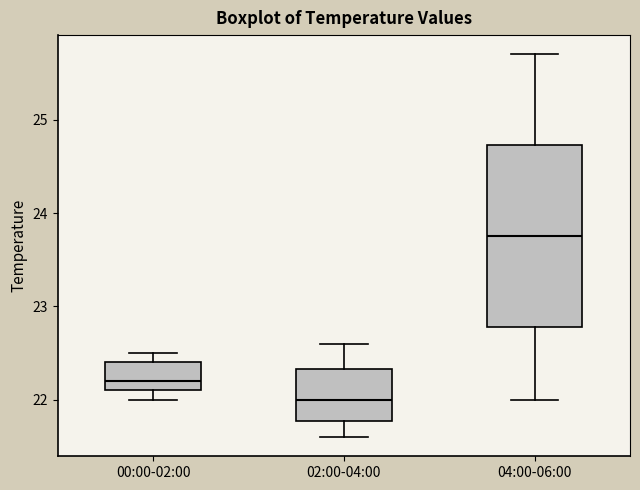

Reading left to right, read every box against the y-axis: the position of its median line, the range the box covers, and the ends of its whiskers. The values are not printed on the chart, so give them approximately, as read against the axis.

00:00-02:00: median 22.2, box 22.1 to 22.4, whiskers 22.0 to 22.5
02:00-04:00: median 22.0, box 21.8 to 22.3, whiskers 21.6 to 22.6
04:00-06:00: median 23.8, box 22.8 to 24.7, whiskers 22.0 to 25.7